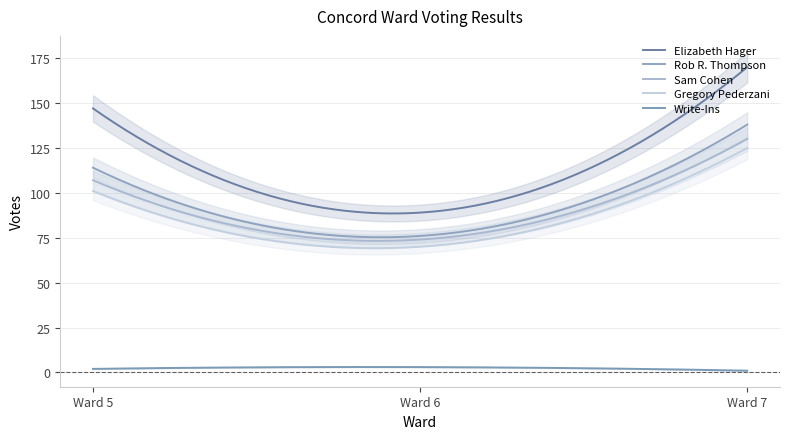

What is the difference between the maximum and minimum values in the Gregory Pederzani series?

55.8